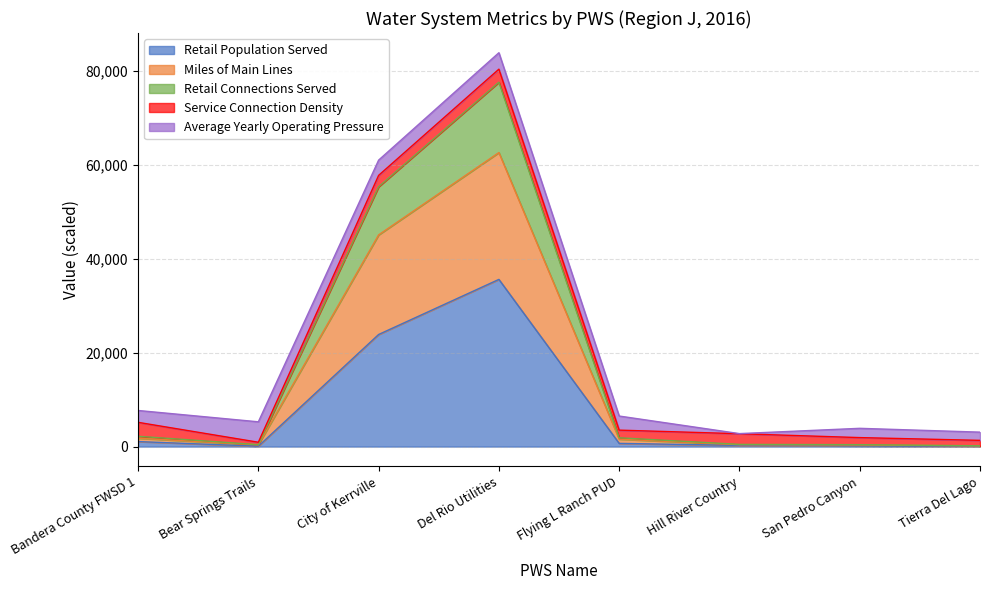

Which category has the highest value in the Retail Population Served series?

Del Rio Utilities